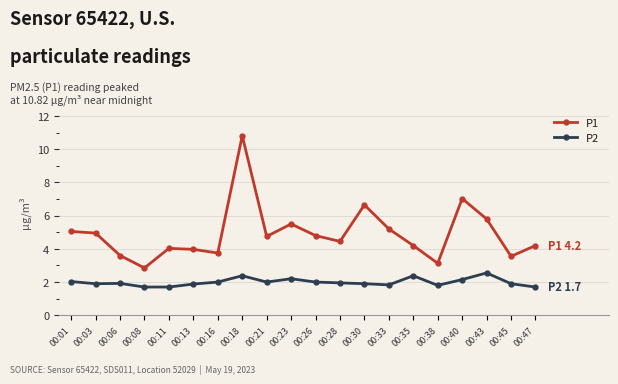

What is the minimum value for P1?

2.9